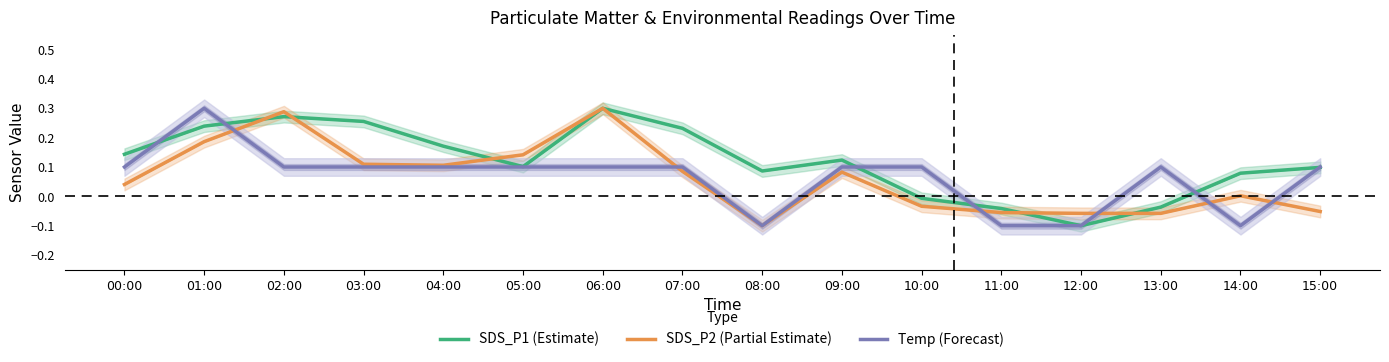

Is the value of SDS_P2 (Partial Estimate) at 12:00 greater than the value of SDS_P1 (Estimate) at 15:00?

No